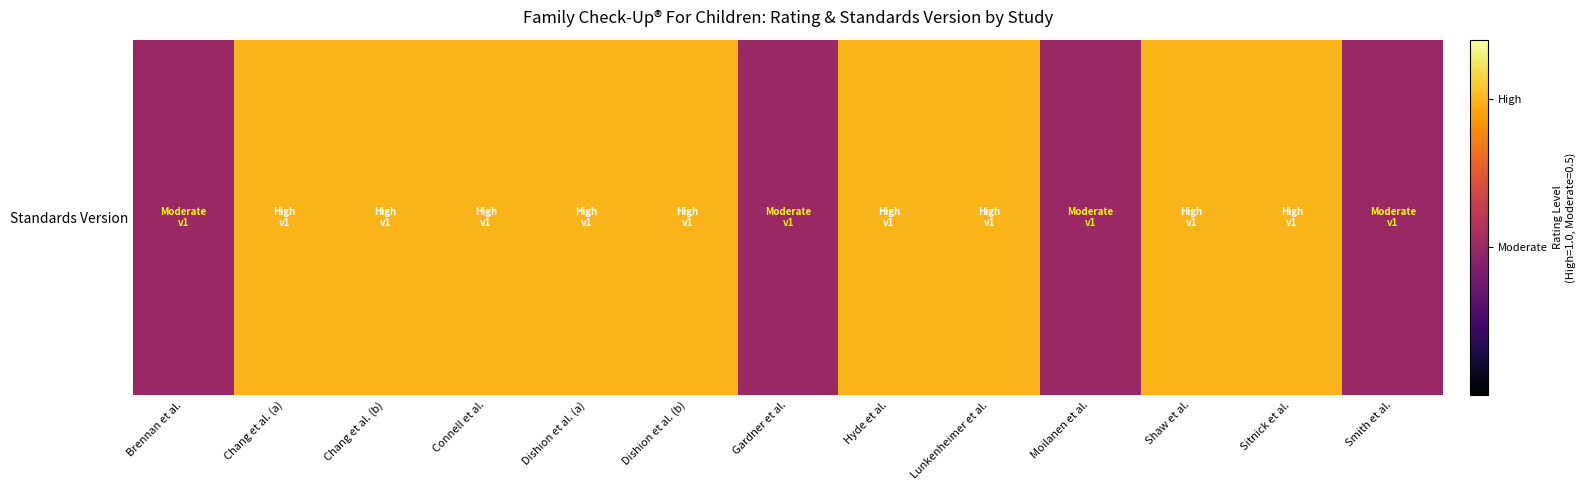

What is the difference between the maximum and minimum values?

0.5